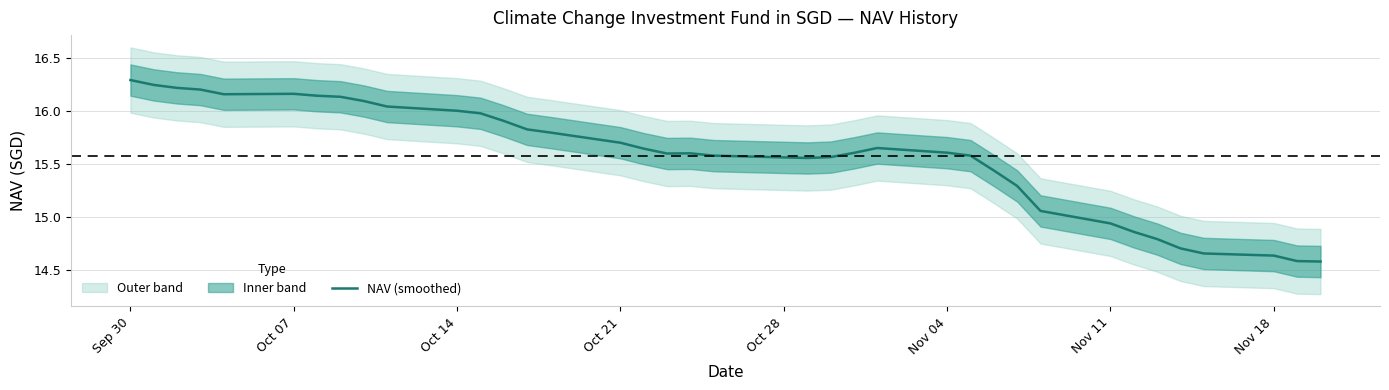

Reading left to right, list all the values displayed in this chart.

16.3	16.2	16.2	16.2	16.2	16.2	16.1	16.1	16.1	16.0	16.0	16.0	15.9	15.8	15.8	15.7	15.6	15.6	15.6	15.6	15.6	15.6	15.6	15.7	15.6	15.6	15.4	15.3	15.1	14.9	14.9	14.8	14.7	14.7	14.6	14.6	14.6